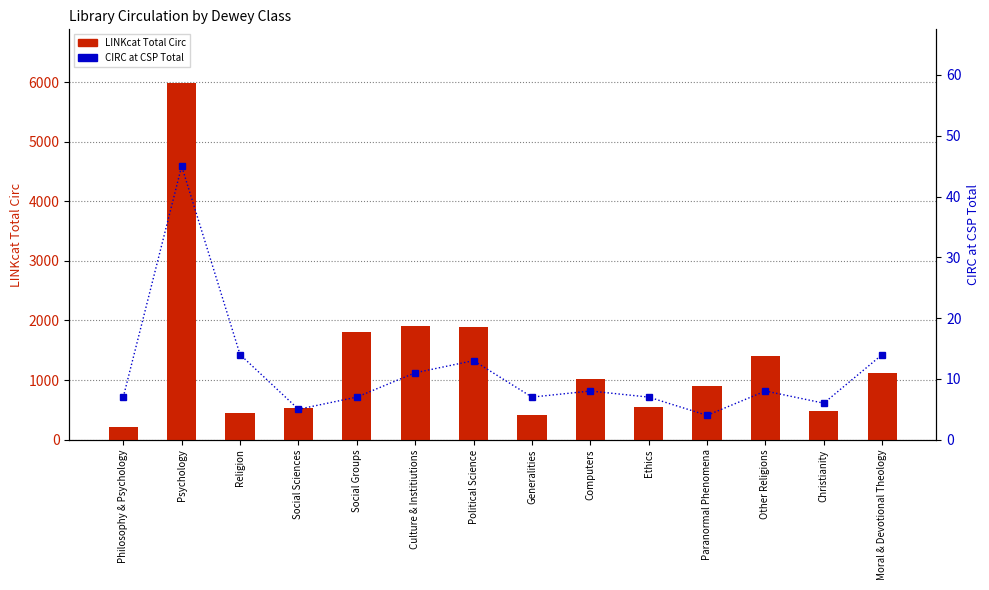

What are all the series names shown in the legend?

LINKcat Total Circ, CIRC at CSP Total